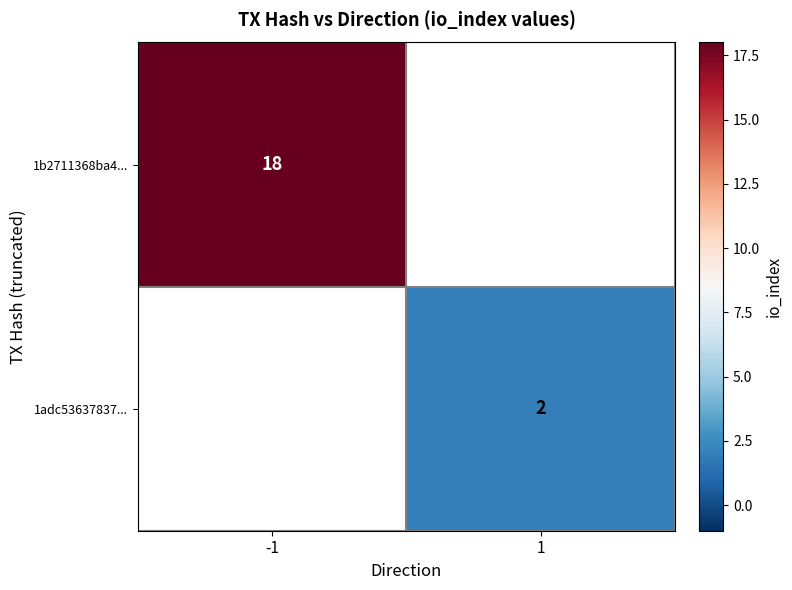

Is the value of 1b2711368ba4... at -1 greater than the value of 1adc53637837... at 1?

Yes